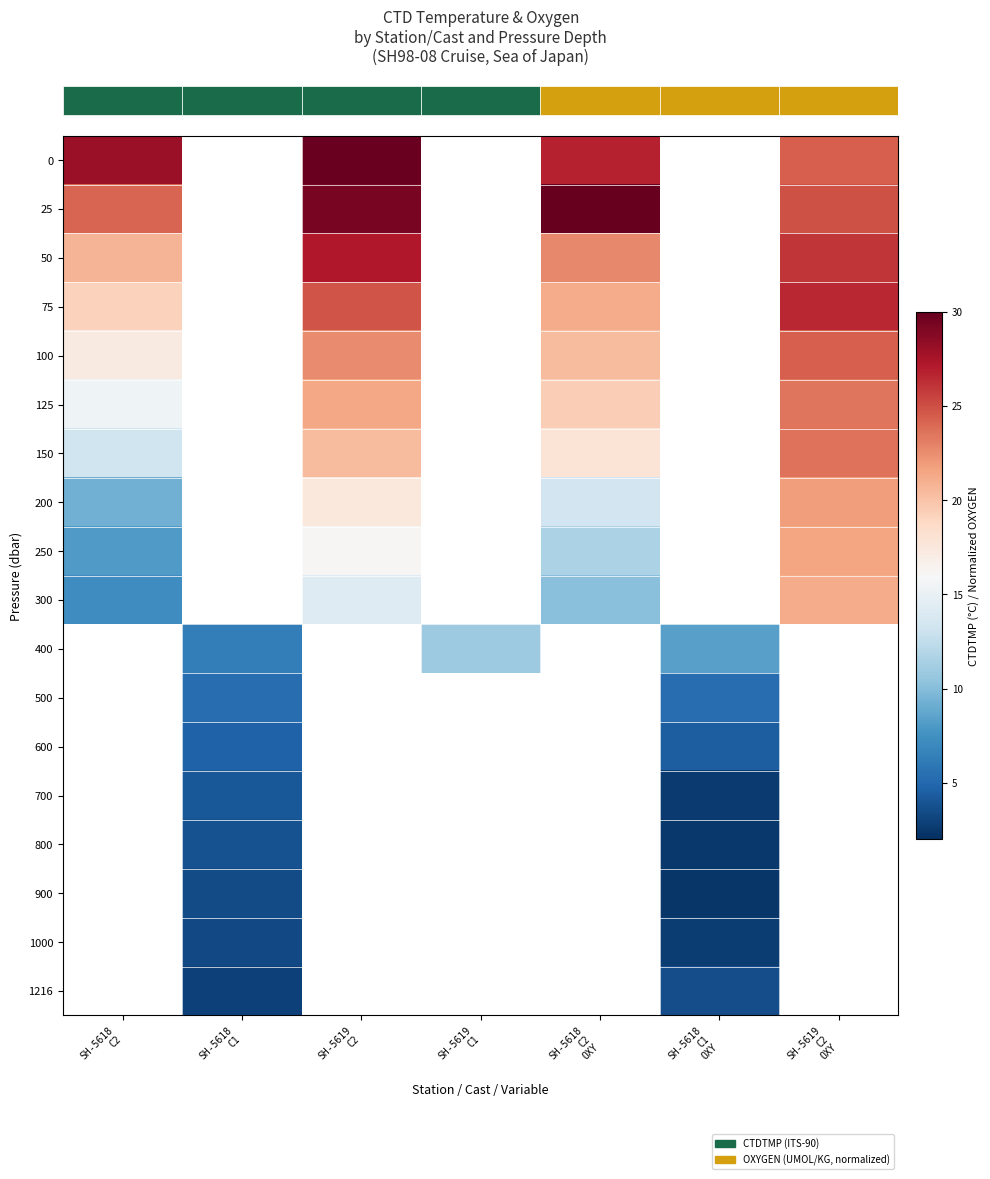

Which has a higher value, SH-5618
C1
OXY or SH-5618
C2
OXY?

SH-5618
C2
OXY